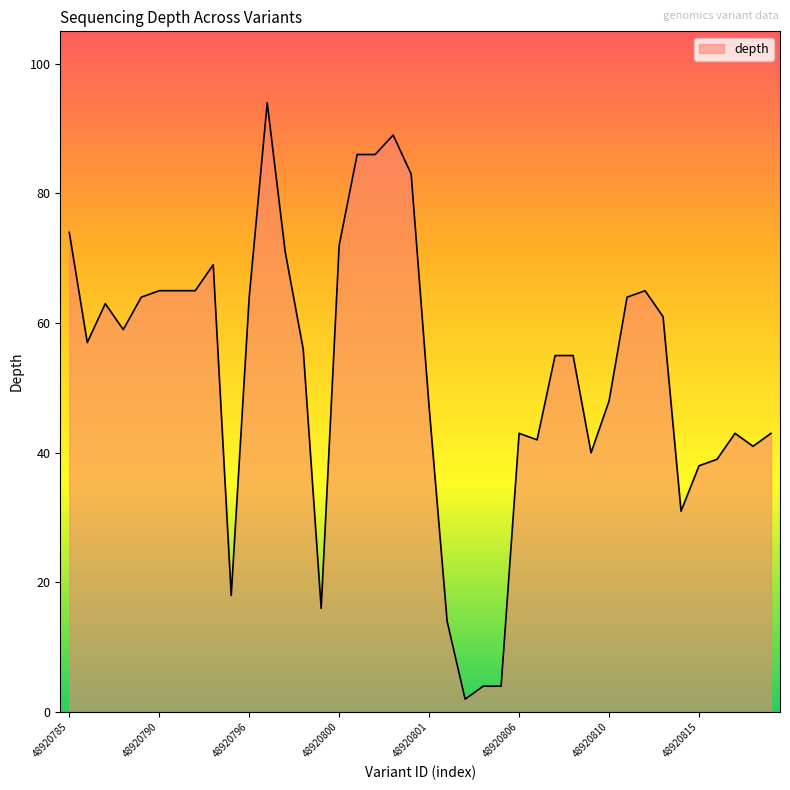

What is the difference between the maximum and minimum values?

92